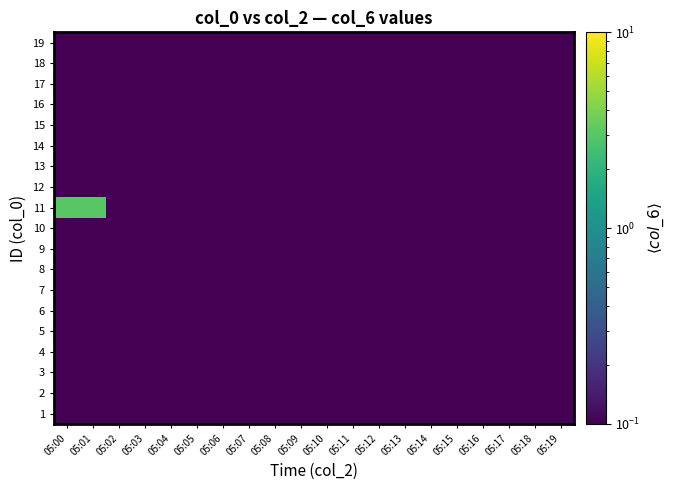

Reading right to left, transcribe all the data shown in this chart.

1: 05:19=0.1	05:18=0.1	05:17=0.1	05:16=0.1	05:15=0.1	05:14=0.1	05:13=0.1	05:12=0.1	05:11=0.1	05:10=0.1	05:09=0.1	05:08=0.1	05:07=0.1	05:06=0.1	05:05=0.1	05:04=0.1	05:03=0.1	05:02=0.1	05:01=0.1	05:00=0.1
2: 05:19=0.1	05:18=0.1	05:17=0.1	05:16=0.1	05:15=0.1	05:14=0.1	05:13=0.1	05:12=0.1	05:11=0.1	05:10=0.1	05:09=0.1	05:08=0.1	05:07=0.1	05:06=0.1	05:05=0.1	05:04=0.1	05:03=0.1	05:02=0.1	05:01=0.1	05:00=0.1
3: 05:19=0.1	05:18=0.1	05:17=0.1	05:16=0.1	05:15=0.1	05:14=0.1	05:13=0.1	05:12=0.1	05:11=0.1	05:10=0.1	05:09=0.1	05:08=0.1	05:07=0.1	05:06=0.1	05:05=0.1	05:04=0.1	05:03=0.1	05:02=0.1	05:01=0.1	05:00=0.1
4: 05:19=0.1	05:18=0.1	05:17=0.1	05:16=0.1	05:15=0.1	05:14=0.1	05:13=0.1	05:12=0.1	05:11=0.1	05:10=0.1	05:09=0.1	05:08=0.1	05:07=0.1	05:06=0.1	05:05=0.1	05:04=0.1	05:03=0.1	05:02=0.1	05:01=0.1	05:00=0.1
5: 05:19=0.1	05:18=0.1	05:17=0.1	05:16=0.1	05:15=0.1	05:14=0.1	05:13=0.1	05:12=0.1	05:11=0.1	05:10=0.1	05:09=0.1	05:08=0.1	05:07=0.1	05:06=0.1	05:05=0.1	05:04=0.1	05:03=0.1	05:02=0.1	05:01=0.1	05:00=0.1
6: 05:19=0.1	05:18=0.1	05:17=0.1	05:16=0.1	05:15=0.1	05:14=0.1	05:13=0.1	05:12=0.1	05:11=0.1	05:10=0.1	05:09=0.1	05:08=0.1	05:07=0.1	05:06=0.1	05:05=0.1	05:04=0.1	05:03=0.1	05:02=0.1	05:01=0.1	05:00=0.1
7: 05:19=0.1	05:18=0.1	05:17=0.1	05:16=0.1	05:15=0.1	05:14=0.1	05:13=0.1	05:12=0.1	05:11=0.1	05:10=0.1	05:09=0.1	05:08=0.1	05:07=0.1	05:06=0.1	05:05=0.1	05:04=0.1	05:03=0.1	05:02=0.1	05:01=0.1	05:00=0.1
8: 05:19=0.1	05:18=0.1	05:17=0.1	05:16=0.1	05:15=0.1	05:14=0.1	05:13=0.1	05:12=0.1	05:11=0.1	05:10=0.1	05:09=0.1	05:08=0.1	05:07=0.1	05:06=0.1	05:05=0.1	05:04=0.1	05:03=0.1	05:02=0.1	05:01=0.1	05:00=0.1
9: 05:19=0.1	05:18=0.1	05:17=0.1	05:16=0.1	05:15=0.1	05:14=0.1	05:13=0.1	05:12=0.1	05:11=0.1	05:10=0.1	05:09=0.1	05:08=0.1	05:07=0.1	05:06=0.1	05:05=0.1	05:04=0.1	05:03=0.1	05:02=0.1	05:01=0.1	05:00=0.1
10: 05:19=0.1	05:18=0.1	05:17=0.1	05:16=0.1	05:15=0.1	05:14=0.1	05:13=0.1	05:12=0.1	05:11=0.1	05:10=0.1	05:09=0.1	05:08=0.1	05:07=0.1	05:06=0.1	05:05=0.1	05:04=0.1	05:03=0.1	05:02=0.1	05:01=0.1	05:00=0.1
11: 05:19=0.1	05:18=0.1	05:17=0.1	05:16=0.1	05:15=0.1	05:14=0.1	05:13=0.1	05:12=0.1	05:11=0.1	05:10=0.1	05:09=0.1	05:08=0.1	05:07=0.1	05:06=0.1	05:05=0.1	05:04=0.1	05:03=0.1	05:02=0.1	05:01=3.0	05:00=3.0
12: 05:19=0.1	05:18=0.1	05:17=0.1	05:16=0.1	05:15=0.1	05:14=0.1	05:13=0.1	05:12=0.1	05:11=0.1	05:10=0.1	05:09=0.1	05:08=0.1	05:07=0.1	05:06=0.1	05:05=0.1	05:04=0.1	05:03=0.1	05:02=0.1	05:01=0.1	05:00=0.1
13: 05:19=0.1	05:18=0.1	05:17=0.1	05:16=0.1	05:15=0.1	05:14=0.1	05:13=0.1	05:12=0.1	05:11=0.1	05:10=0.1	05:09=0.1	05:08=0.1	05:07=0.1	05:06=0.1	05:05=0.1	05:04=0.1	05:03=0.1	05:02=0.1	05:01=0.1	05:00=0.1
14: 05:19=0.1	05:18=0.1	05:17=0.1	05:16=0.1	05:15=0.1	05:14=0.1	05:13=0.1	05:12=0.1	05:11=0.1	05:10=0.1	05:09=0.1	05:08=0.1	05:07=0.1	05:06=0.1	05:05=0.1	05:04=0.1	05:03=0.1	05:02=0.1	05:01=0.1	05:00=0.1
15: 05:19=0.1	05:18=0.1	05:17=0.1	05:16=0.1	05:15=0.1	05:14=0.1	05:13=0.1	05:12=0.1	05:11=0.1	05:10=0.1	05:09=0.1	05:08=0.1	05:07=0.1	05:06=0.1	05:05=0.1	05:04=0.1	05:03=0.1	05:02=0.1	05:01=0.1	05:00=0.1
16: 05:19=0.1	05:18=0.1	05:17=0.1	05:16=0.1	05:15=0.1	05:14=0.1	05:13=0.1	05:12=0.1	05:11=0.1	05:10=0.1	05:09=0.1	05:08=0.1	05:07=0.1	05:06=0.1	05:05=0.1	05:04=0.1	05:03=0.1	05:02=0.1	05:01=0.1	05:00=0.1
17: 05:19=0.1	05:18=0.1	05:17=0.1	05:16=0.1	05:15=0.1	05:14=0.1	05:13=0.1	05:12=0.1	05:11=0.1	05:10=0.1	05:09=0.1	05:08=0.1	05:07=0.1	05:06=0.1	05:05=0.1	05:04=0.1	05:03=0.1	05:02=0.1	05:01=0.1	05:00=0.1
18: 05:19=0.1	05:18=0.1	05:17=0.1	05:16=0.1	05:15=0.1	05:14=0.1	05:13=0.1	05:12=0.1	05:11=0.1	05:10=0.1	05:09=0.1	05:08=0.1	05:07=0.1	05:06=0.1	05:05=0.1	05:04=0.1	05:03=0.1	05:02=0.1	05:01=0.1	05:00=0.1
19: 05:19=0.1	05:18=0.1	05:17=0.1	05:16=0.1	05:15=0.1	05:14=0.1	05:13=0.1	05:12=0.1	05:11=0.1	05:10=0.1	05:09=0.1	05:08=0.1	05:07=0.1	05:06=0.1	05:05=0.1	05:04=0.1	05:03=0.1	05:02=0.1	05:01=0.1	05:00=0.1